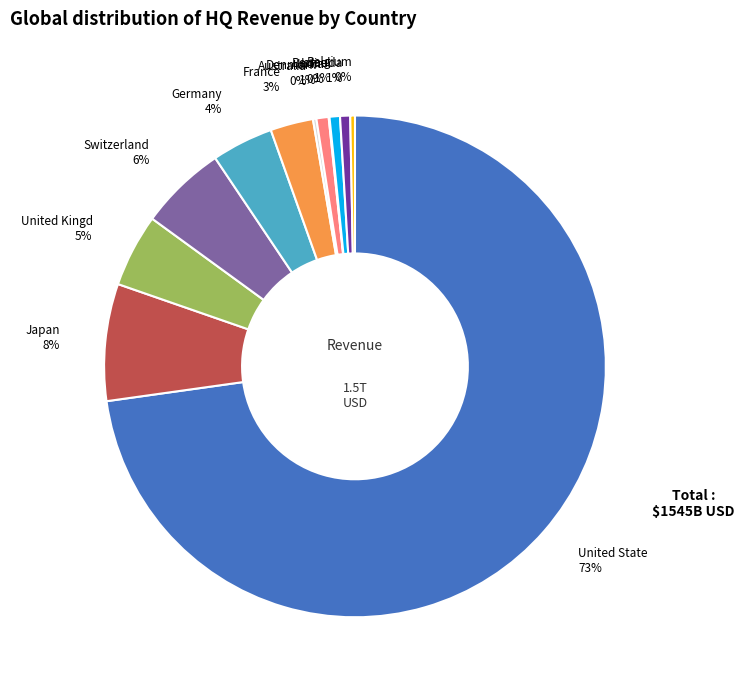

Which slice is the largest?

United States